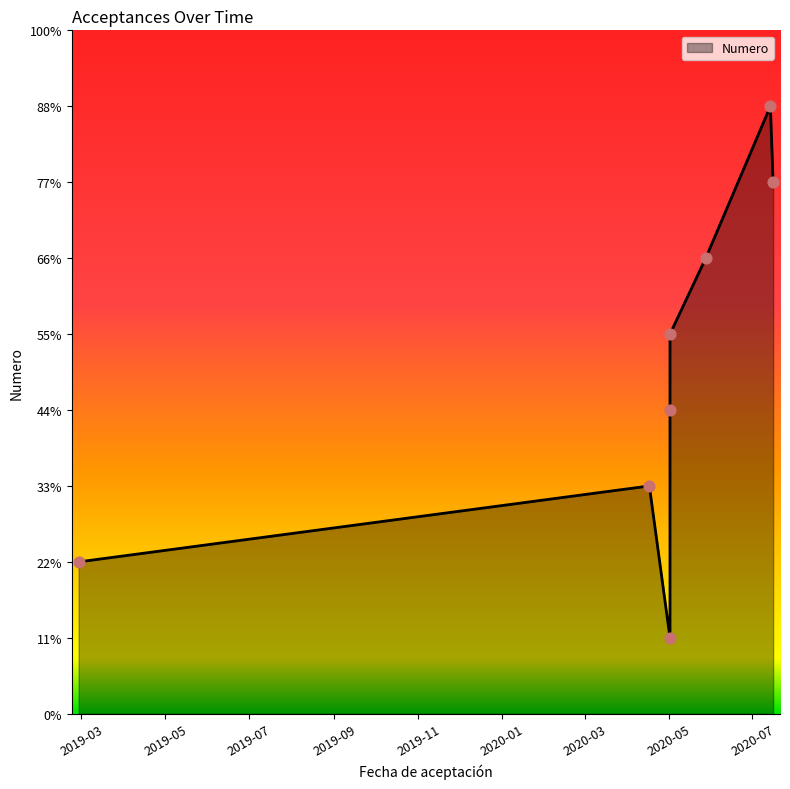

What is the change in value from 2020-04-17 to 2020-05-02?

+1